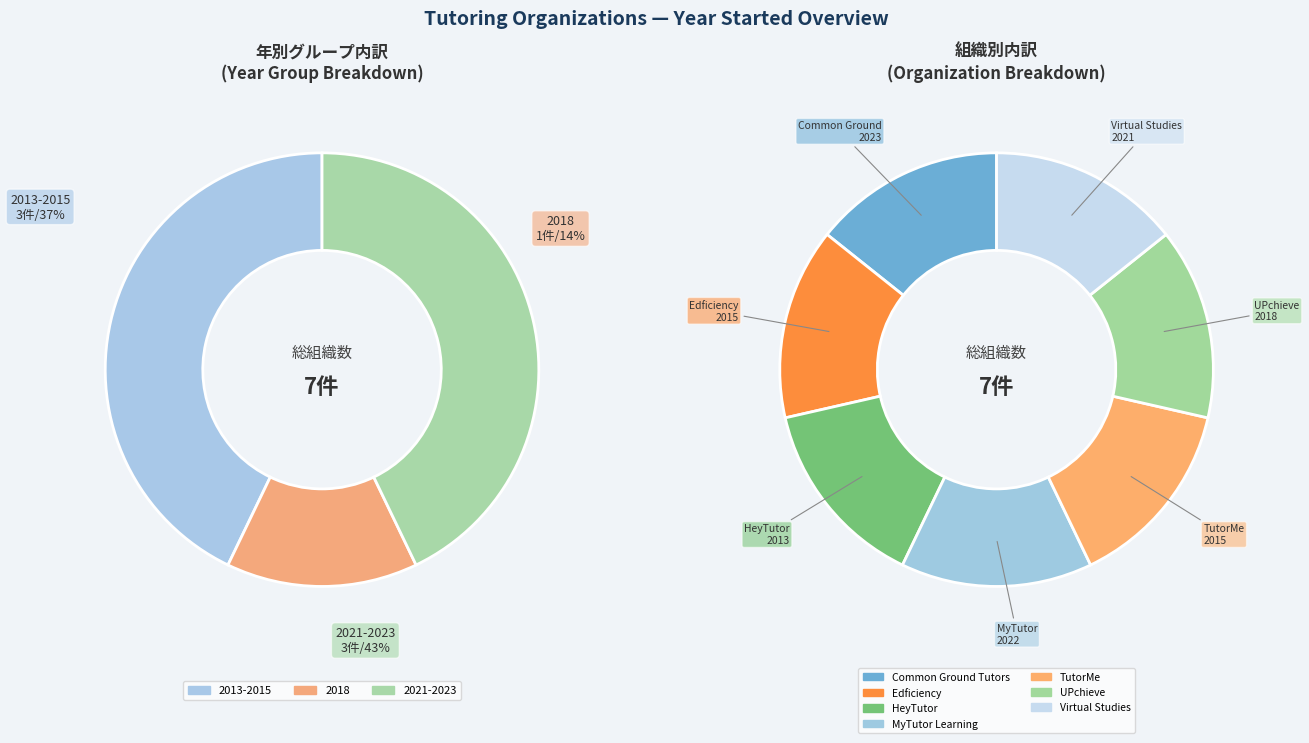

What is the ratio of the value at MyTutor Learning to the value at UPchieve?

1.0